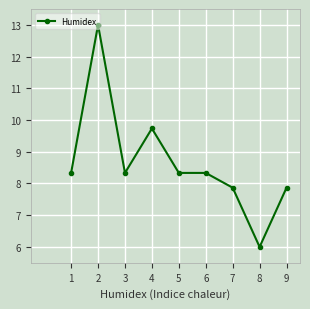

How many series are shown in this chart?

1